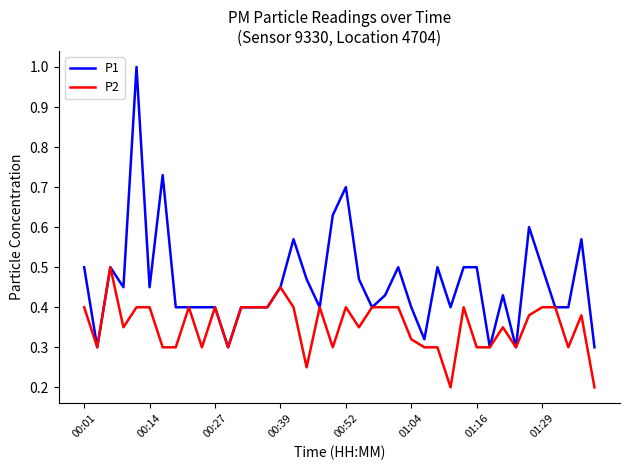

Does the chart have visible grid lines?

No